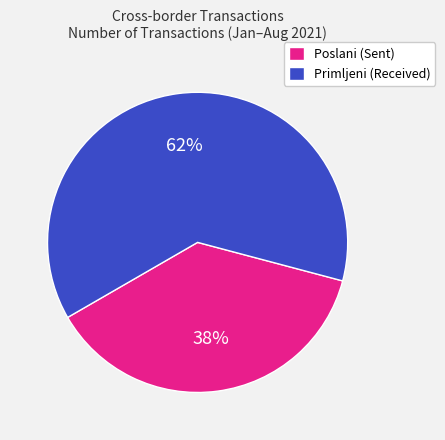

Is Poslani (Sent) the majority of the pie?

No